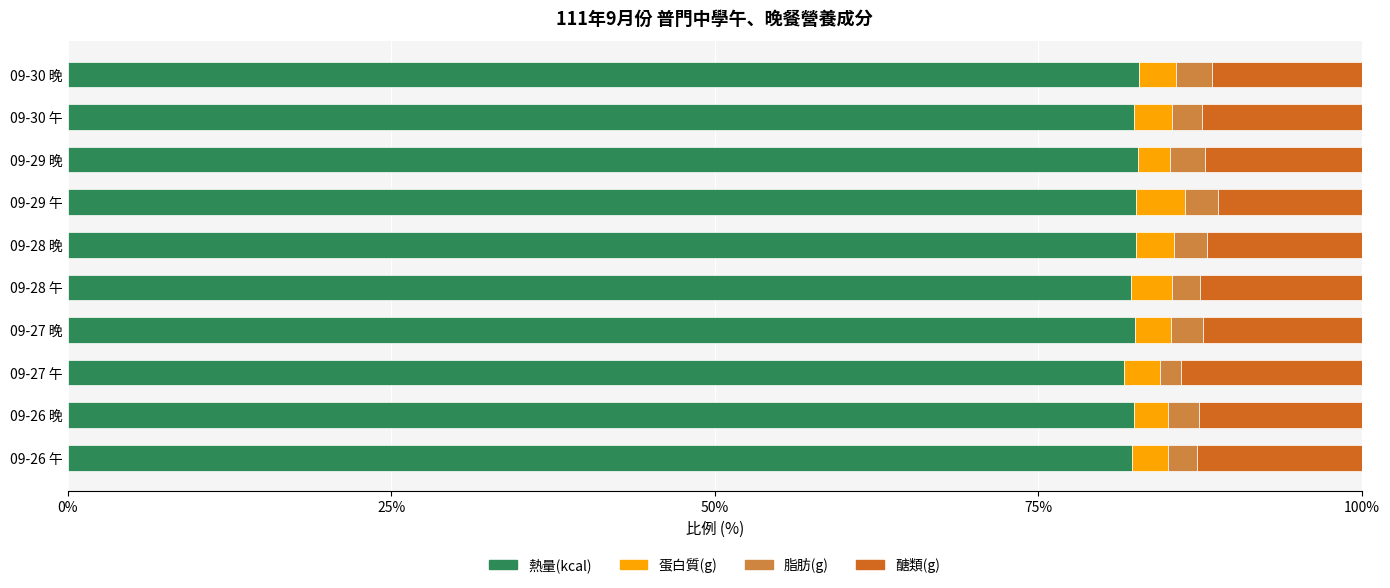

What is the total value across all series at 09-26 晚?

100.0